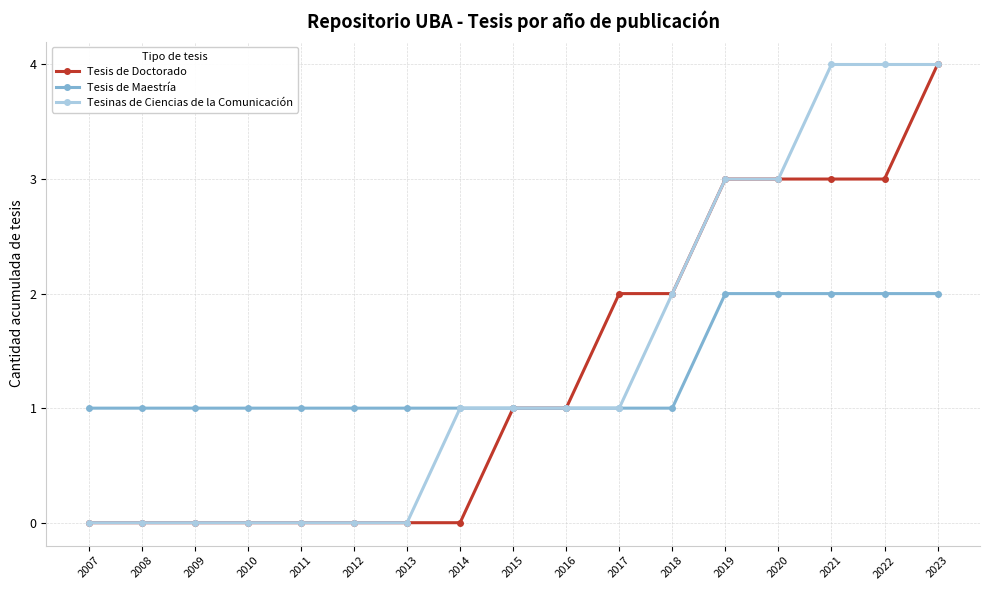

Reading left to right, list all the values displayed in this chart.

Tesis de Doctorado: 2007=0	2008=0	2009=0	2010=0	2011=0	2012=0	2013=0	2014=0	2015=1	2016=1	2017=2	2018=2	2019=3	2020=3	2021=3	2022=3	2023=4
Tesis de Maestría: 2007=1	2008=1	2009=1	2010=1	2011=1	2012=1	2013=1	2014=1	2015=1	2016=1	2017=1	2018=1	2019=2	2020=2	2021=2	2022=2	2023=2
Tesinas de Ciencias de la Comunicación: 2007=0	2008=0	2009=0	2010=0	2011=0	2012=0	2013=0	2014=1	2015=1	2016=1	2017=1	2018=2	2019=3	2020=3	2021=4	2022=4	2023=4